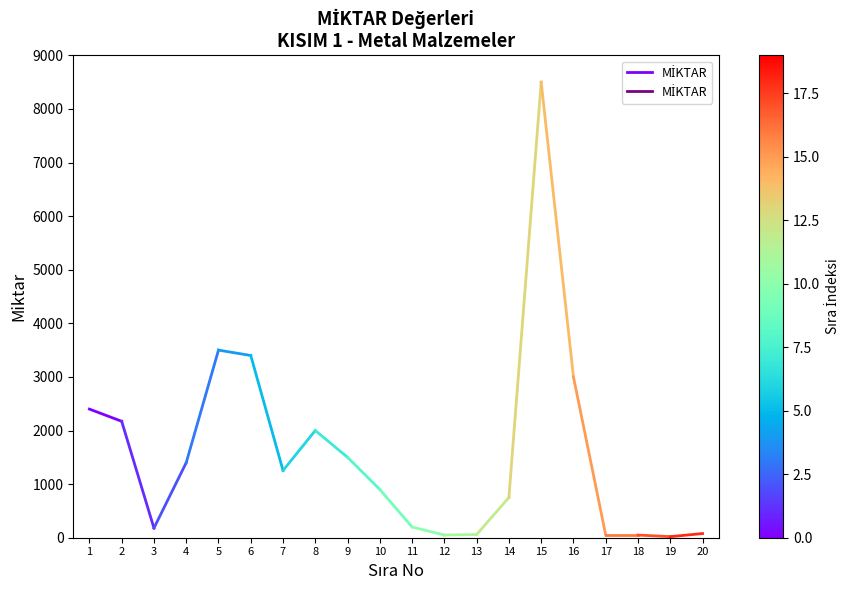

Reading left to right, what are all the values shown in this chart?

1=2400	2=2172